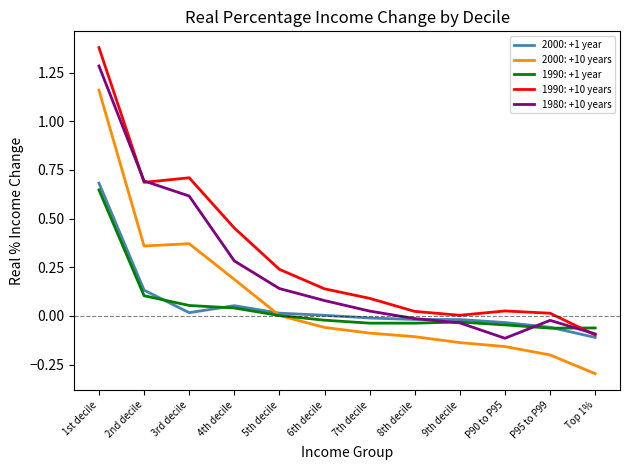

True or false: 1990: +10 years and 2000: +10 years intersect in this chart.

False